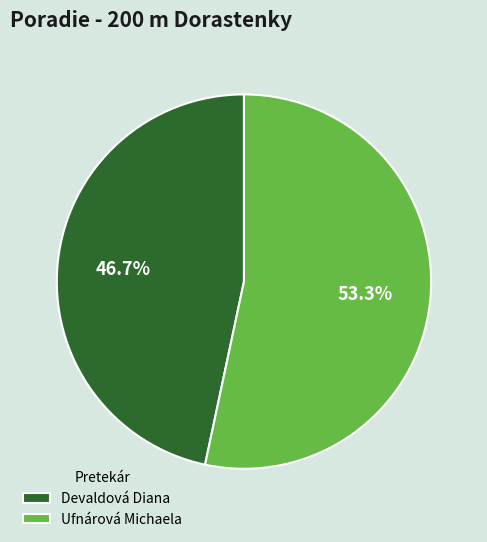

To the nearest percent, what is the average slice percentage?

50%